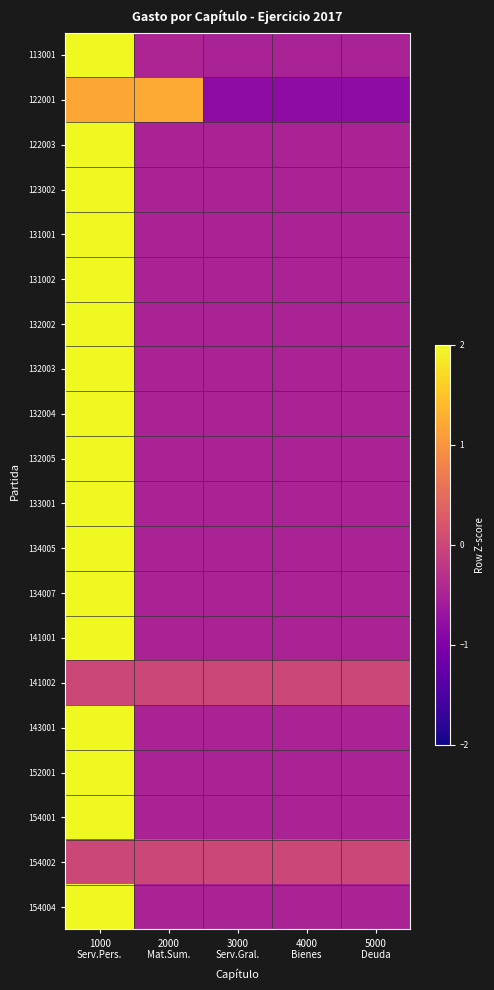

Reading left to right, what are all the values shown in this chart?

113001: 1000
Serv.Pers.=2.0	2000
Mat.Sum.=-0.5	3000
Serv.Gral.=-0.5	4000
Bienes=-0.5	5000
Deuda=-0.5
122001: 1000
Serv.Pers.=1.2	2000
Mat.Sum.=1.2	3000
Serv.Gral.=-0.8	4000
Bienes=-0.8	5000
Deuda=-0.8
122003: 1000
Serv.Pers.=2.0	2000
Mat.Sum.=-0.5	3000
Serv.Gral.=-0.5	4000
Bienes=-0.5	5000
Deuda=-0.5
123002: 1000
Serv.Pers.=2.0	2000
Mat.Sum.=-0.5	3000
Serv.Gral.=-0.5	4000
Bienes=-0.5	5000
Deuda=-0.5
131001: 1000
Serv.Pers.=2.0	2000
Mat.Sum.=-0.5	3000
Serv.Gral.=-0.5	4000
Bienes=-0.5	5000
Deuda=-0.5
131002: 1000
Serv.Pers.=2.0	2000
Mat.Sum.=-0.5	3000
Serv.Gral.=-0.5	4000
Bienes=-0.5	5000
Deuda=-0.5
132002: 1000
Serv.Pers.=2.0	2000
Mat.Sum.=-0.5	3000
Serv.Gral.=-0.5	4000
Bienes=-0.5	5000
Deuda=-0.5
132003: 1000
Serv.Pers.=2.0	2000
Mat.Sum.=-0.5	3000
Serv.Gral.=-0.5	4000
Bienes=-0.5	5000
Deuda=-0.5
132004: 1000
Serv.Pers.=2.0	2000
Mat.Sum.=-0.5	3000
Serv.Gral.=-0.5	4000
Bienes=-0.5	5000
Deuda=-0.5
132005: 1000
Serv.Pers.=2.0	2000
Mat.Sum.=-0.5	3000
Serv.Gral.=-0.5	4000
Bienes=-0.5	5000
Deuda=-0.5
133001: 1000
Serv.Pers.=2.0	2000
Mat.Sum.=-0.5	3000
Serv.Gral.=-0.5	4000
Bienes=-0.5	5000
Deuda=-0.5
134005: 1000
Serv.Pers.=2.0	2000
Mat.Sum.=-0.5	3000
Serv.Gral.=-0.5	4000
Bienes=-0.5	5000
Deuda=-0.5
134007: 1000
Serv.Pers.=2.0	2000
Mat.Sum.=-0.5	3000
Serv.Gral.=-0.5	4000
Bienes=-0.5	5000
Deuda=-0.5
141001: 1000
Serv.Pers.=2.0	2000
Mat.Sum.=-0.5	3000
Serv.Gral.=-0.5	4000
Bienes=-0.5	5000
Deuda=-0.5
141002: 1000
Serv.Pers.=0.0	2000
Mat.Sum.=0.0	3000
Serv.Gral.=0.0	4000
Bienes=0.0	5000
Deuda=0.0
143001: 1000
Serv.Pers.=2.0	2000
Mat.Sum.=-0.5	3000
Serv.Gral.=-0.5	4000
Bienes=-0.5	5000
Deuda=-0.5
152001: 1000
Serv.Pers.=2.0	2000
Mat.Sum.=-0.5	3000
Serv.Gral.=-0.5	4000
Bienes=-0.5	5000
Deuda=-0.5
154001: 1000
Serv.Pers.=2.0	2000
Mat.Sum.=-0.5	3000
Serv.Gral.=-0.5	4000
Bienes=-0.5	5000
Deuda=-0.5
154002: 1000
Serv.Pers.=0.0	2000
Mat.Sum.=0.0	3000
Serv.Gral.=0.0	4000
Bienes=0.0	5000
Deuda=0.0
154004: 1000
Serv.Pers.=2.0	2000
Mat.Sum.=-0.5	3000
Serv.Gral.=-0.5	4000
Bienes=-0.5	5000
Deuda=-0.5